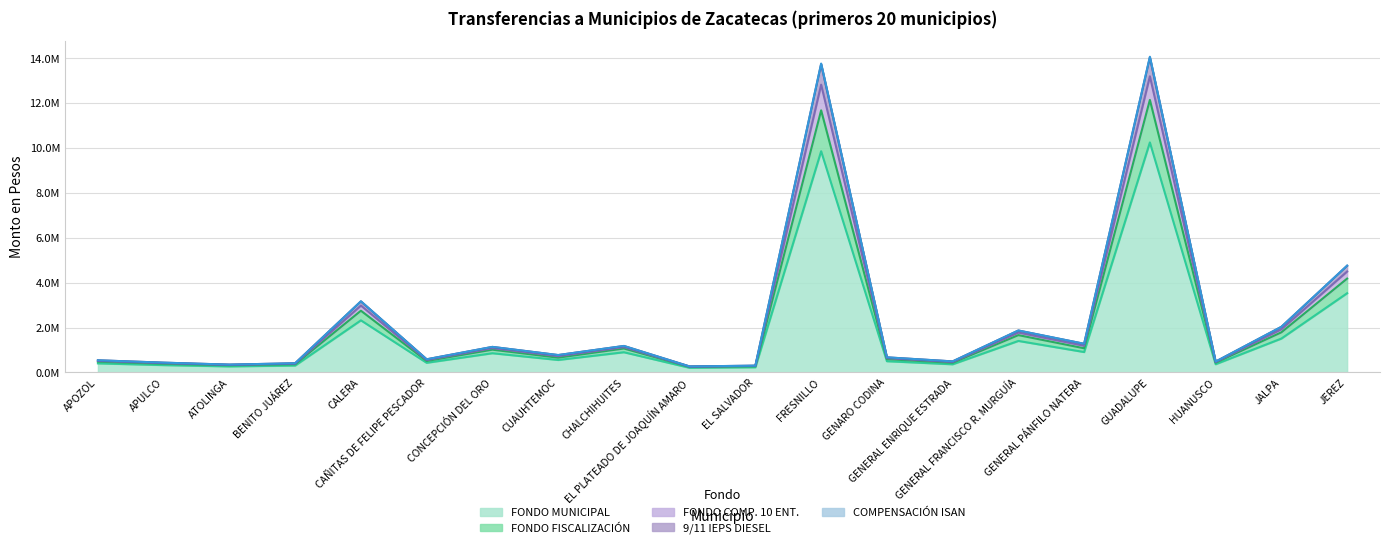

True or false: FONDO MUNICIPAL and COMPENSACIÓN ISAN cross at least once.

False